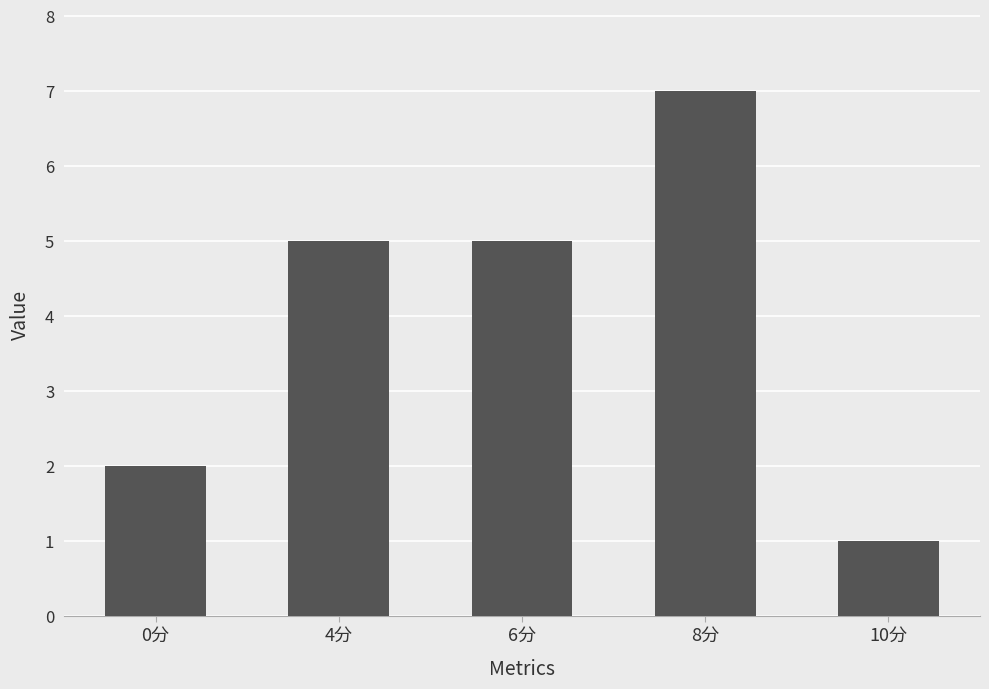

What is the difference between the maximum and second lowest values?

5